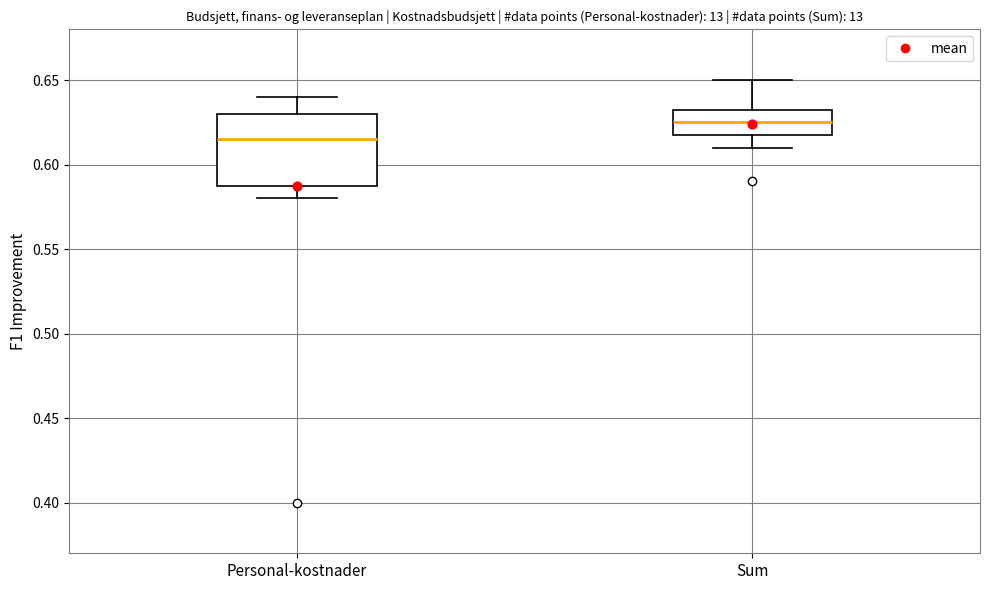

Reading left to right, read every box against the y-axis: the position of its median line, the range the box covers, and the ends of its whiskers. The values are not printed on the chart, so give them approximately, as read against the axis.

Personal-kostnader: median 0.615, box 0.590 to 0.630, whiskers 0.580 to 0.640
Sum: median 0.625, box 0.620 to 0.635, whiskers 0.610 to 0.650